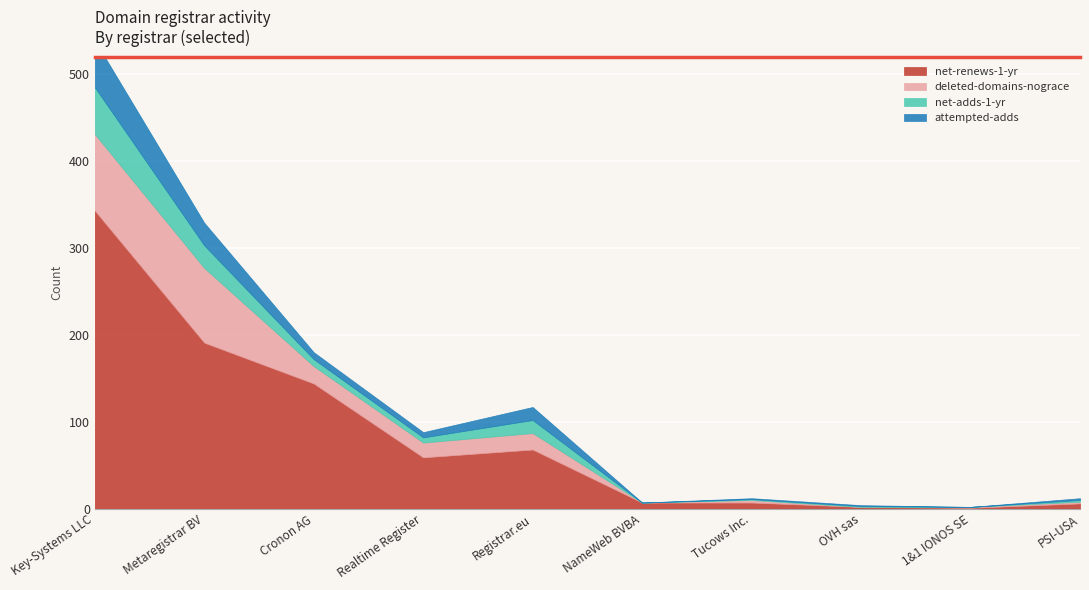

The net-adds-1-yr series shows 26 at Metaregistrar BV. True or false?

True